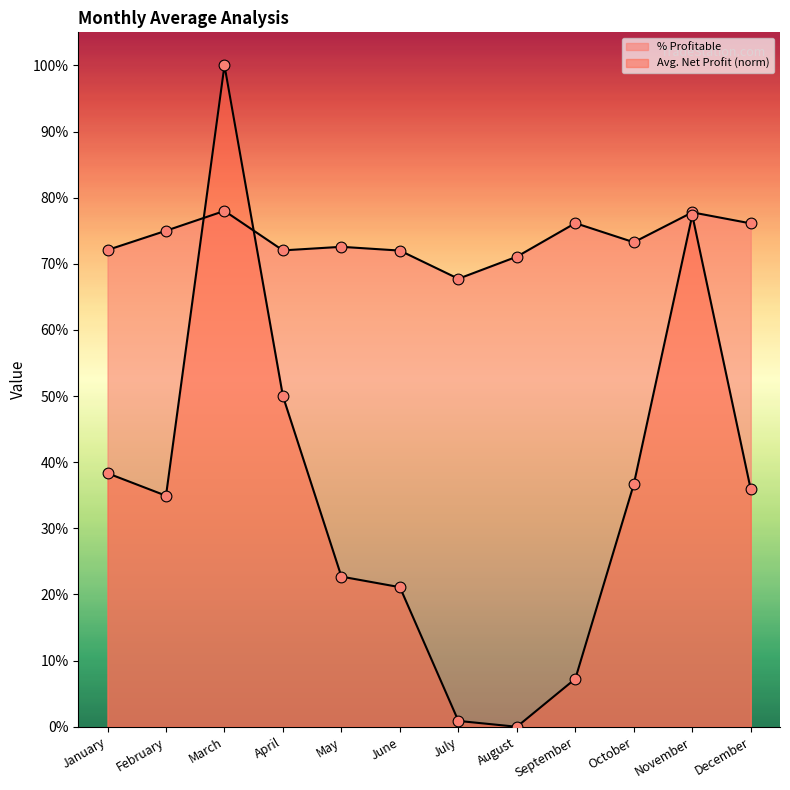

At how many categories does at least one series exceed 0?

12